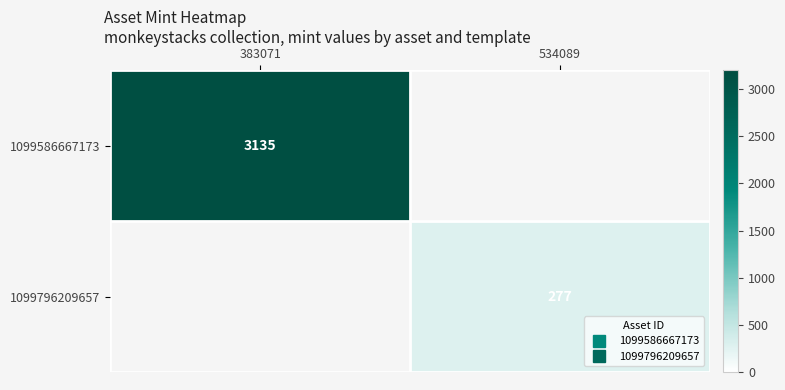

Which series has the widest spread of values?

1099586667173